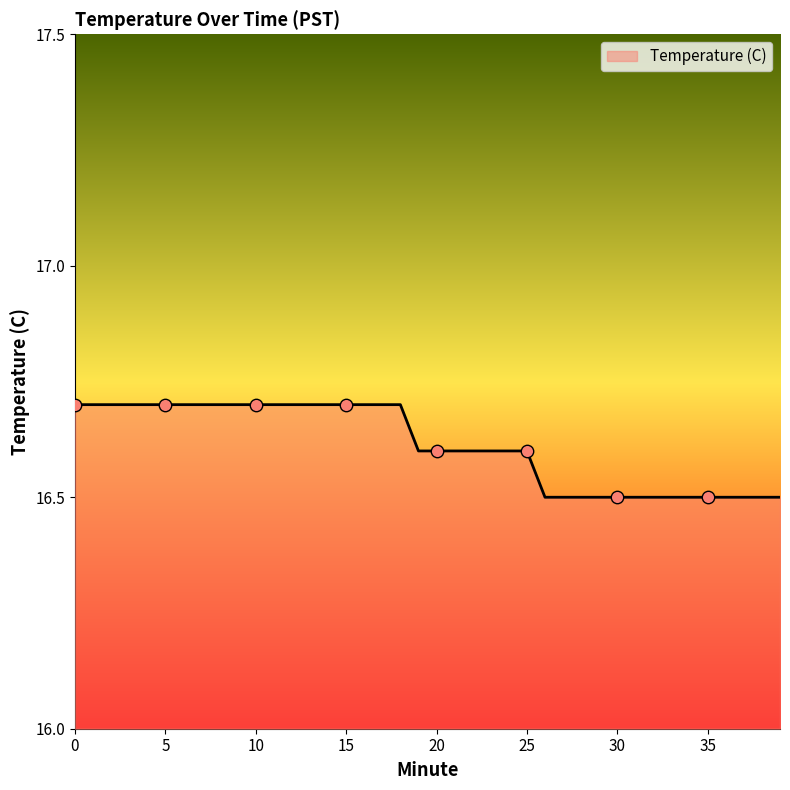

What is the minimum value shown in the chart?

16.5